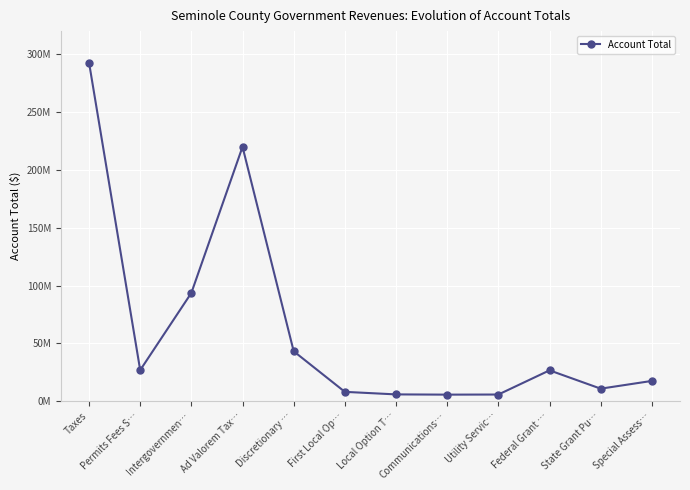

Is this an area chart (filled region under the line)?

No